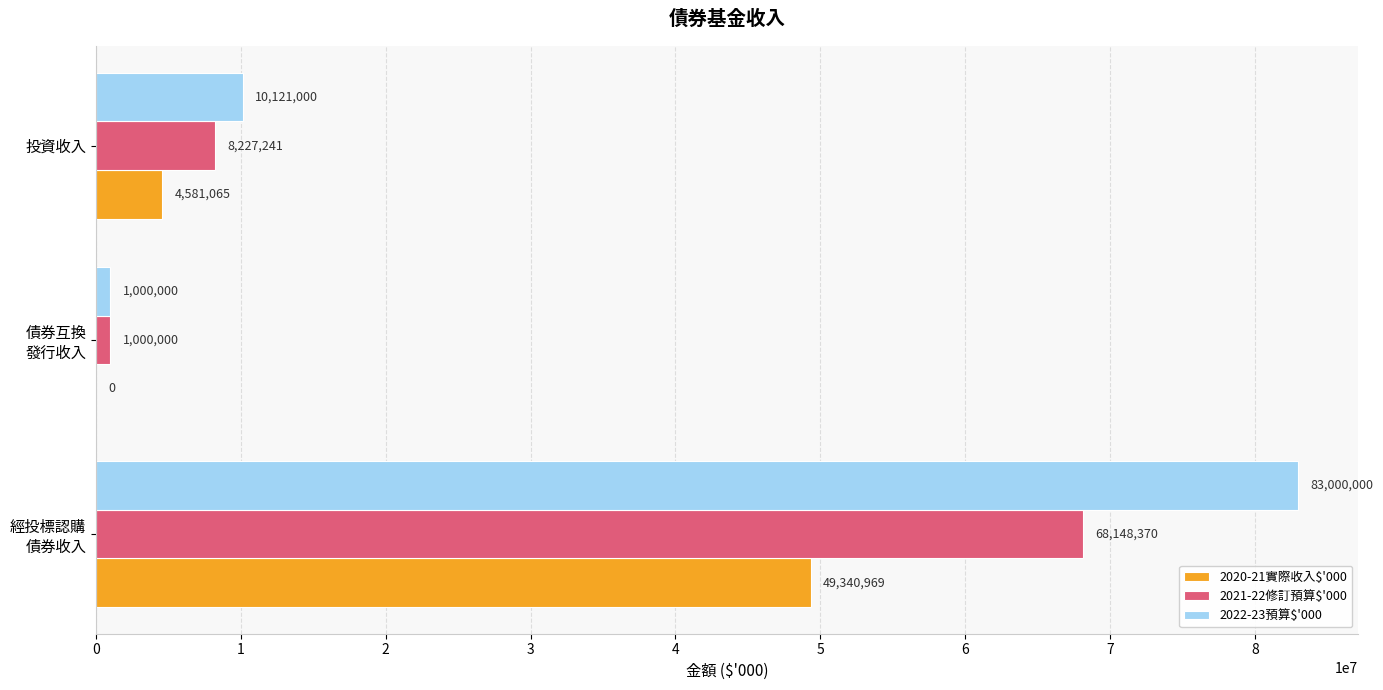

Which series has the largest total across all categories?

2022-23預算$'000